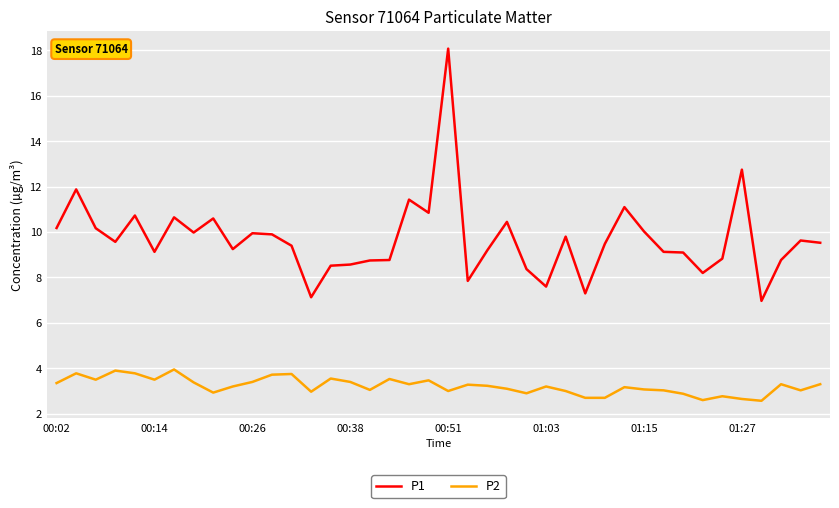

List the series in order of their overall mean, lowest first.

P2, P1